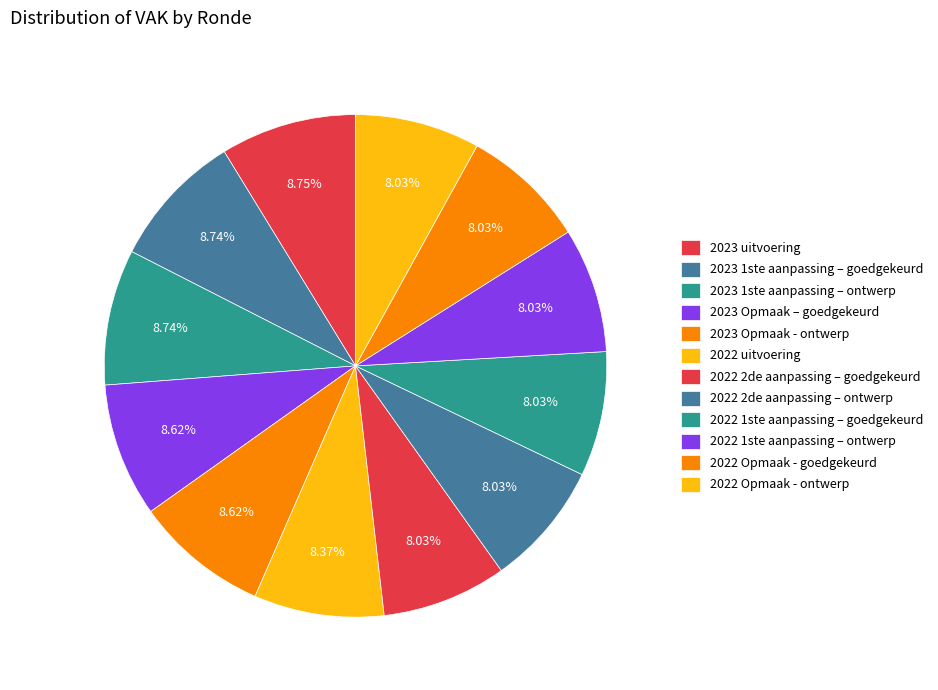

Count the number of slices in the pie.

12